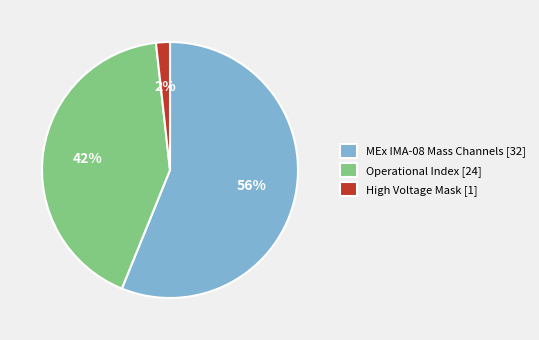

Rank the categories by value from lowest to highest.

High Voltage Mask [1], Operational Index [24], MEx IMA-08 Mass Channels [32]